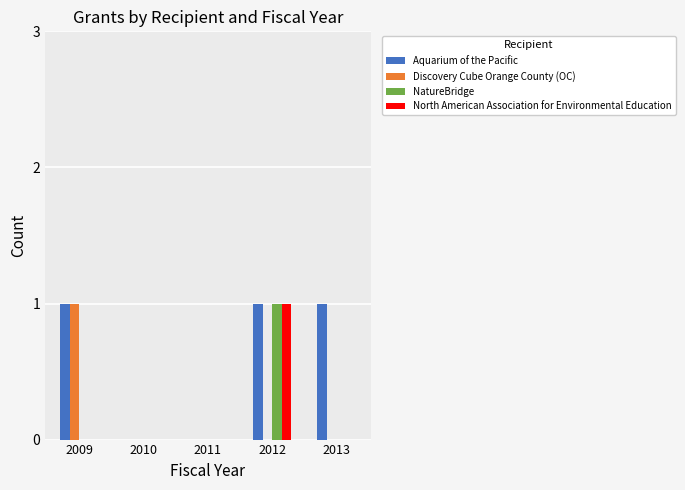

At which category is the sum across all series the highest?

2012